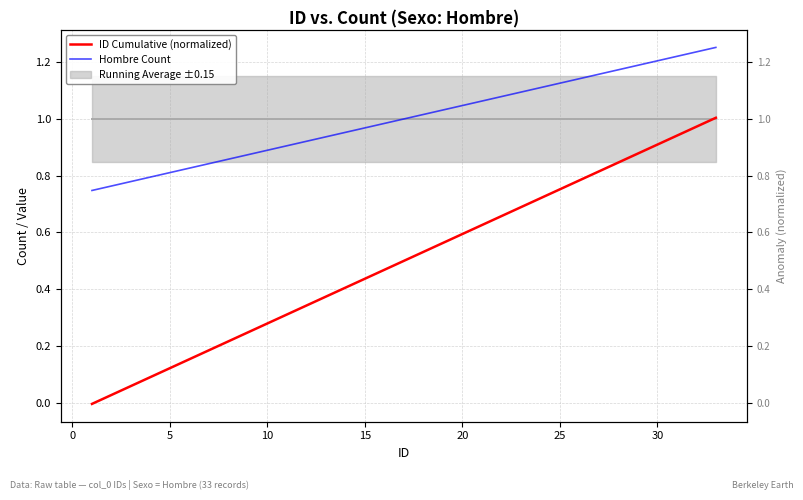

Is the value of ID Cumulative (normalized) at 16 greater than the value of Hombre Count at 19?

No